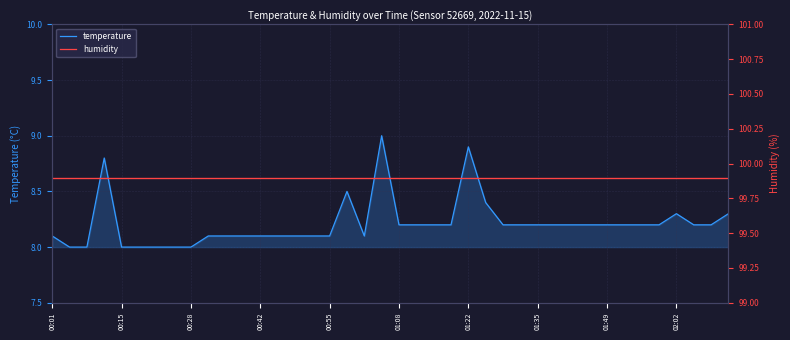

Reading left to right, what are all the values shown in this chart?

temperature: 8.1	8.0	8.0	8.8	8.0	8.0	8.0	8.0	8.0	8.1	8.1	8.1	8.1	8.1	8.1	8.1	8.1	8.5	8.1	9.0	8.2	8.2	8.2	8.2	8.9	8.4	8.2	8.2	8.2	8.2	8.2	8.2	8.2	8.2	8.2	8.2	8.3	8.2	8.2	8.3
humidity: 99.9	99.9	99.9	99.9	99.9	99.9	99.9	99.9	99.9	99.9	99.9	99.9	99.9	99.9	99.9	99.9	99.9	99.9	99.9	99.9	99.9	99.9	99.9	99.9	99.9	99.9	99.9	99.9	99.9	99.9	99.9	99.9	99.9	99.9	99.9	99.9	99.9	99.9	99.9	99.9